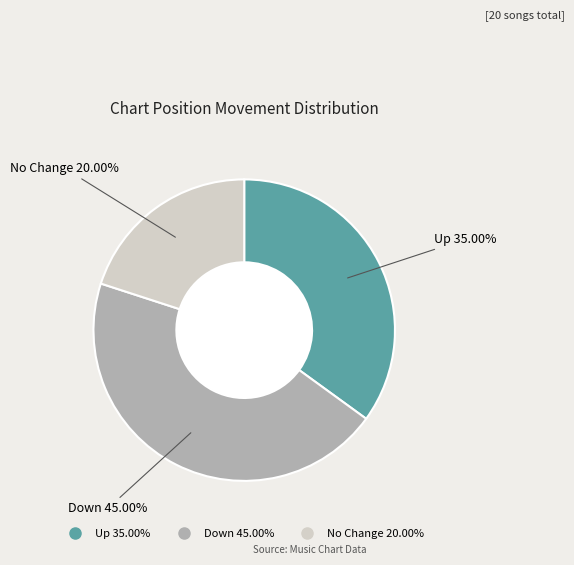

Is there a majority slice in this chart?

No